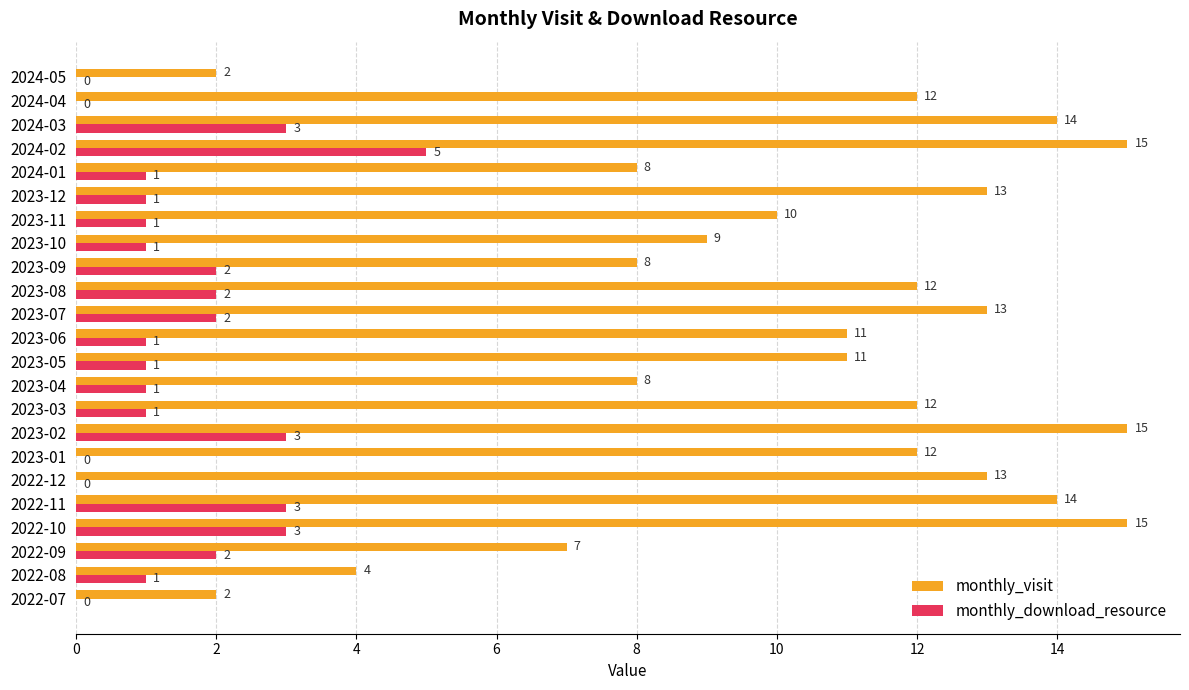

The value of monthly_download_resource at 2024-01 is 1. True or false?

True